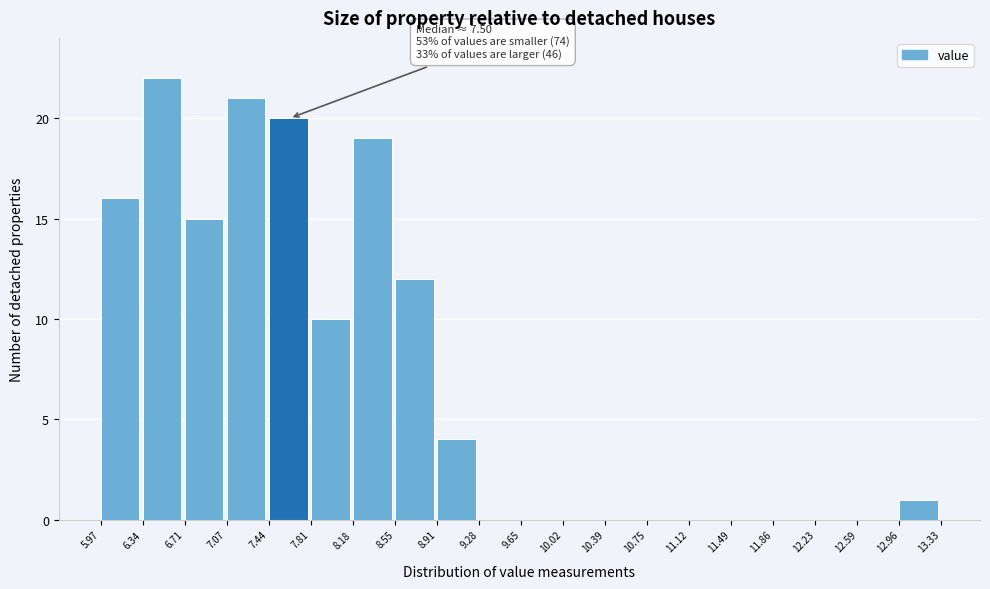

Over which range of the x-axis is the bar tallest?

6.34 to 6.71